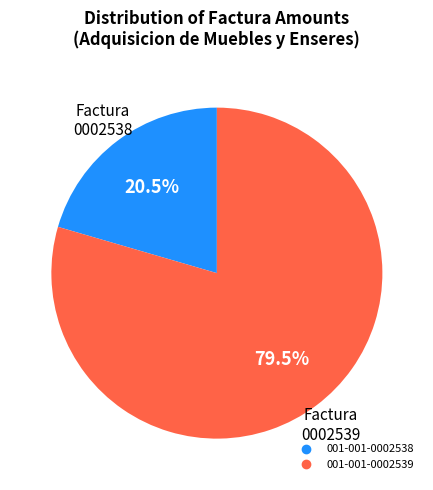

Rank the categories by value from highest to lowest.

001-001-0002539, 001-001-0002538